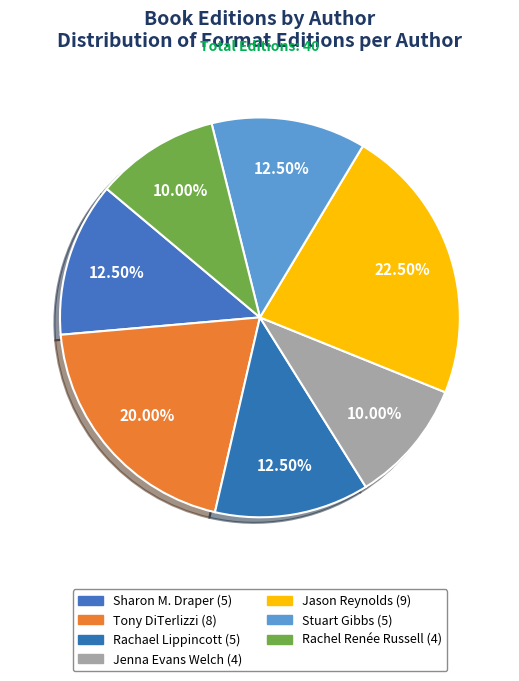

What is the largest slice in the pie chart?

Jason Reynolds (403685768)